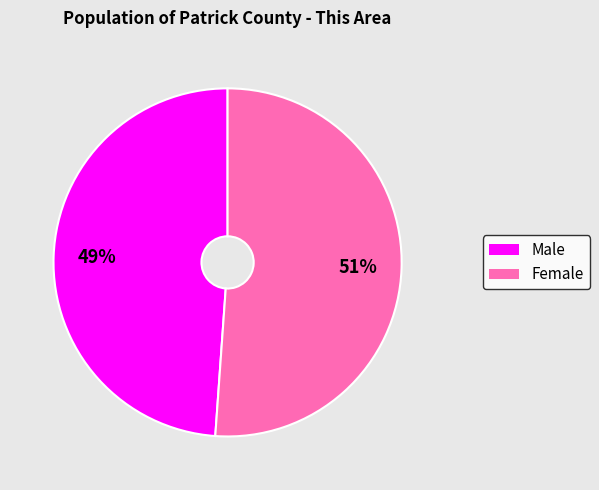

Which slice is the largest?

Female